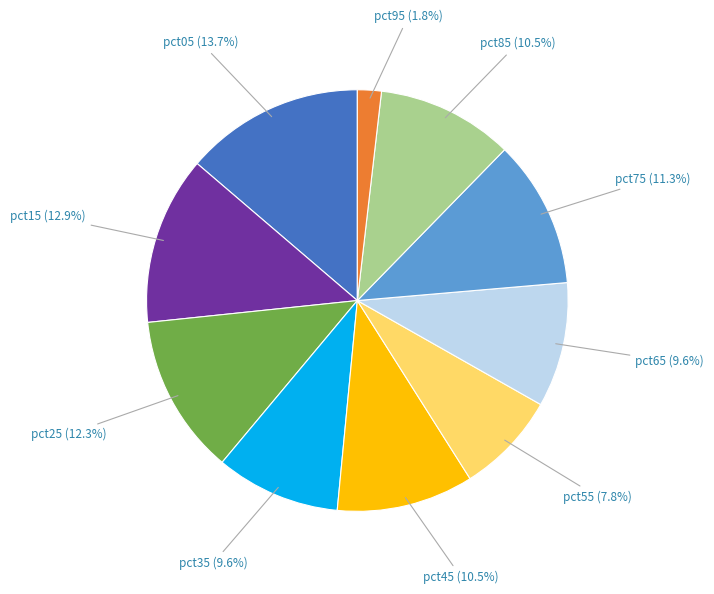

Is there a majority slice in this chart?

No